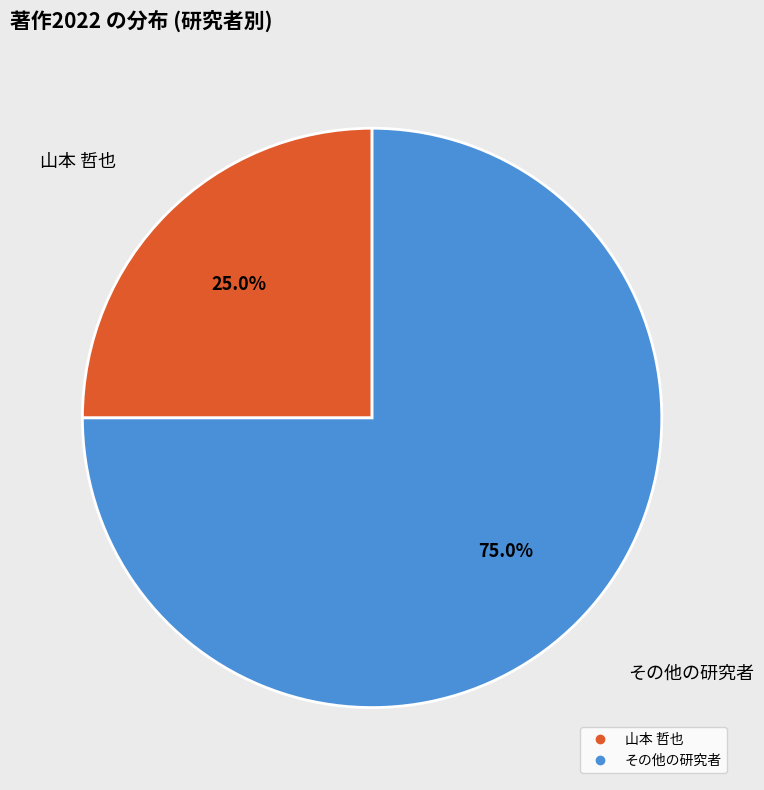

Is there any slice that represents more than half of the pie?

Yes